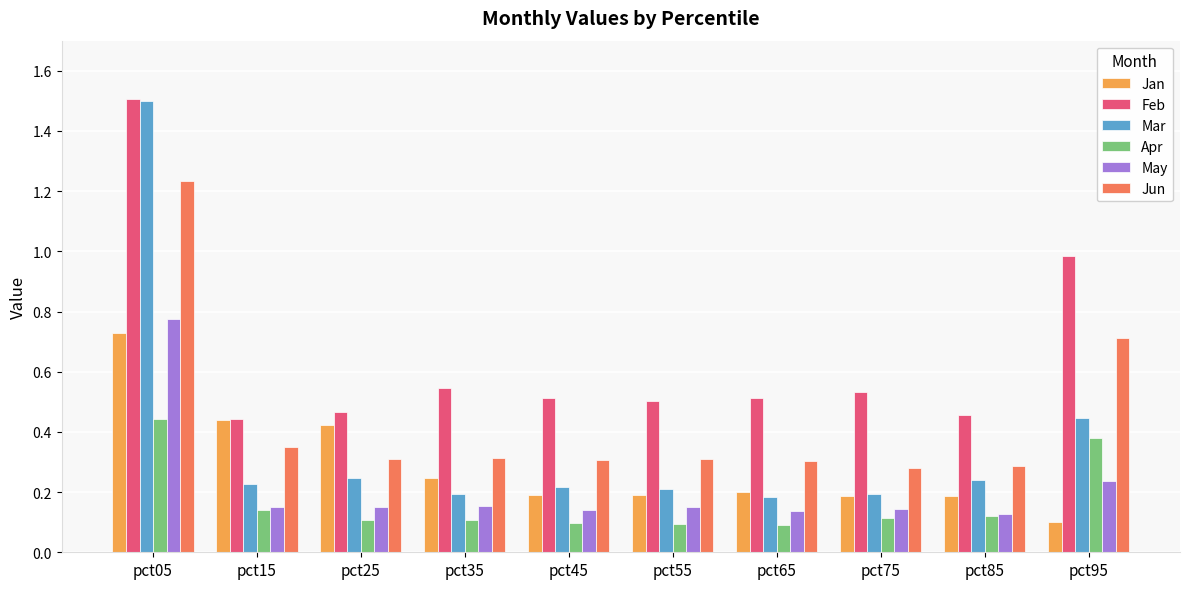

What is the sum of all Feb values?

6.5